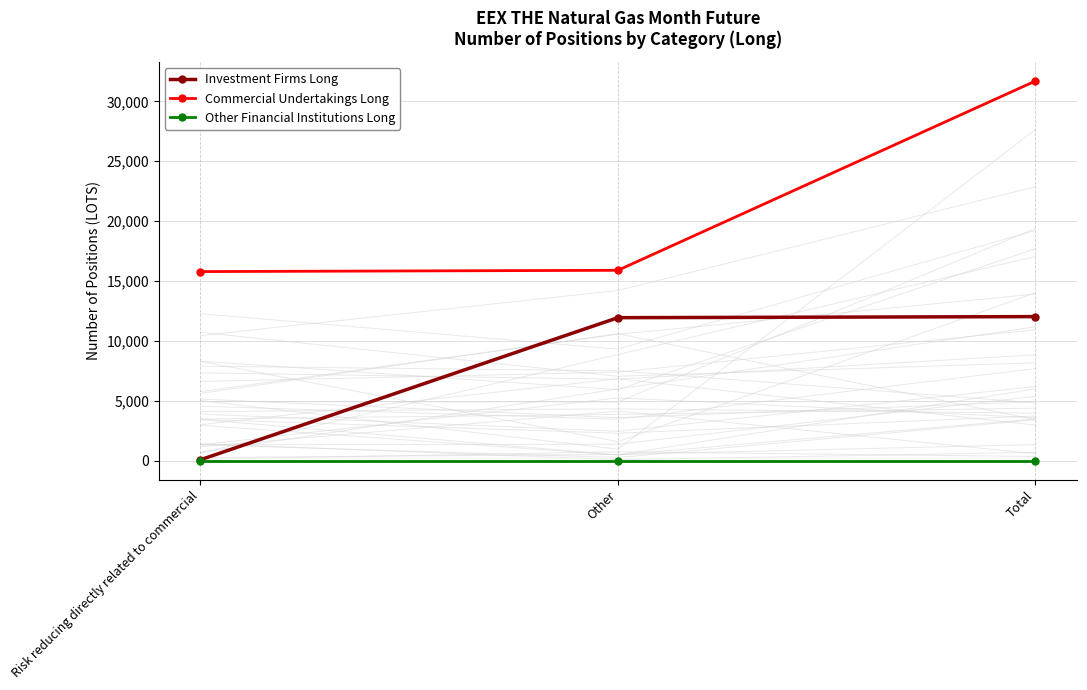

Reading right to left, transcribe all the data shown in this chart.

Investment Firms Long: 12035	11946	89
Commercial Undertakings Long: 31693	15900	15793
Other Financial Institutions Long: 0	0	0